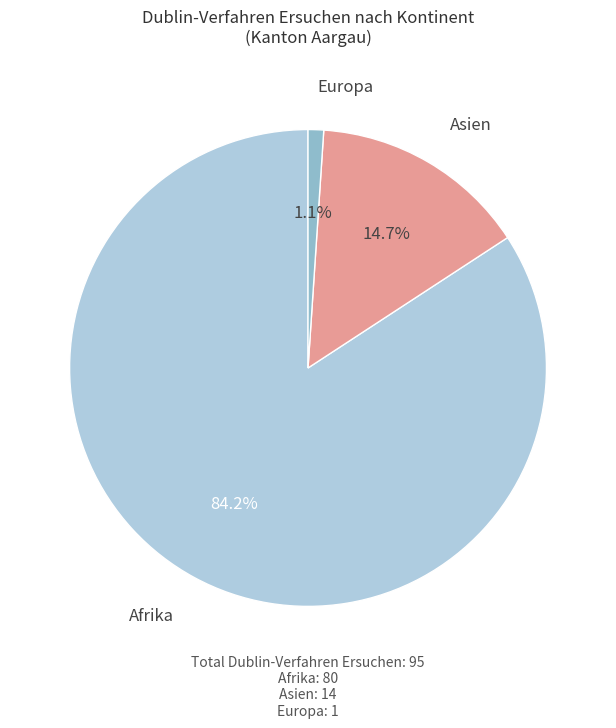

To the nearest percent, what portion does Asien represent?

15%